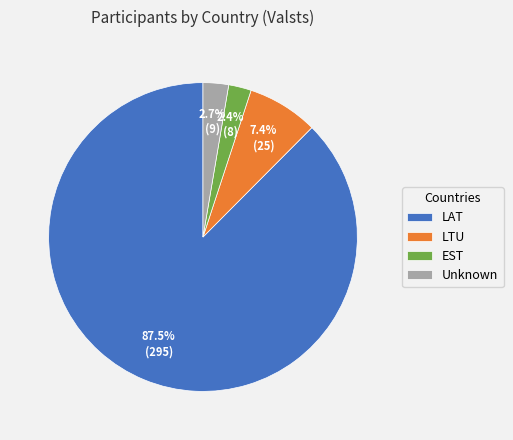

To the nearest percent, what portion does LTU represent?

7%